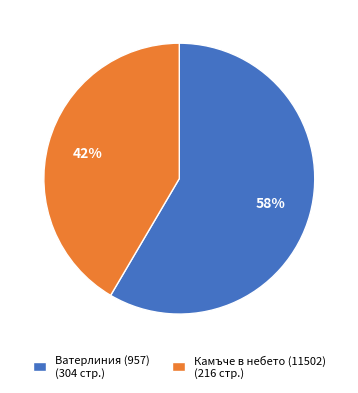

True or false: Камъче в небето (11502) accounts for 42% of the total.

True